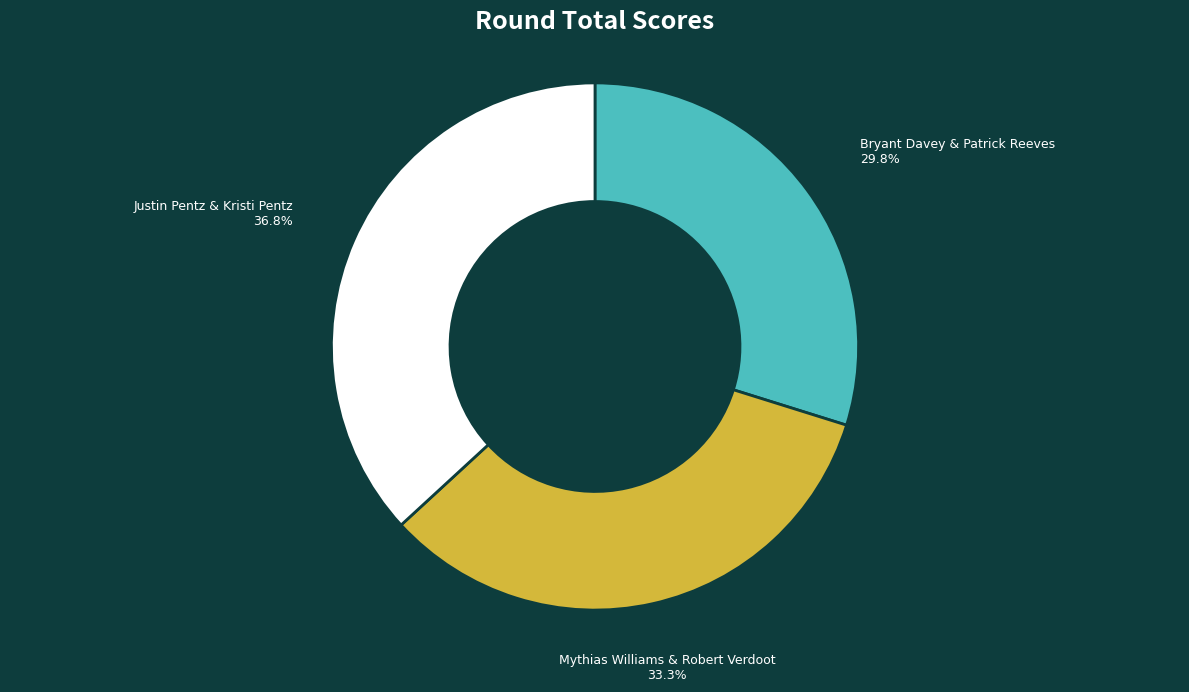

What is the ratio of the value at Bryant Davey & Patrick Reeves to the value at Mythias Williams & Robert Verdoot?

0.9